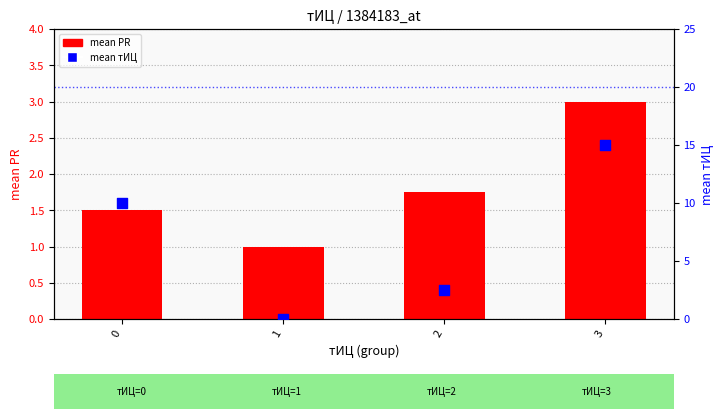

Which series reaches the maximum Y coordinate?

mean тИЦ